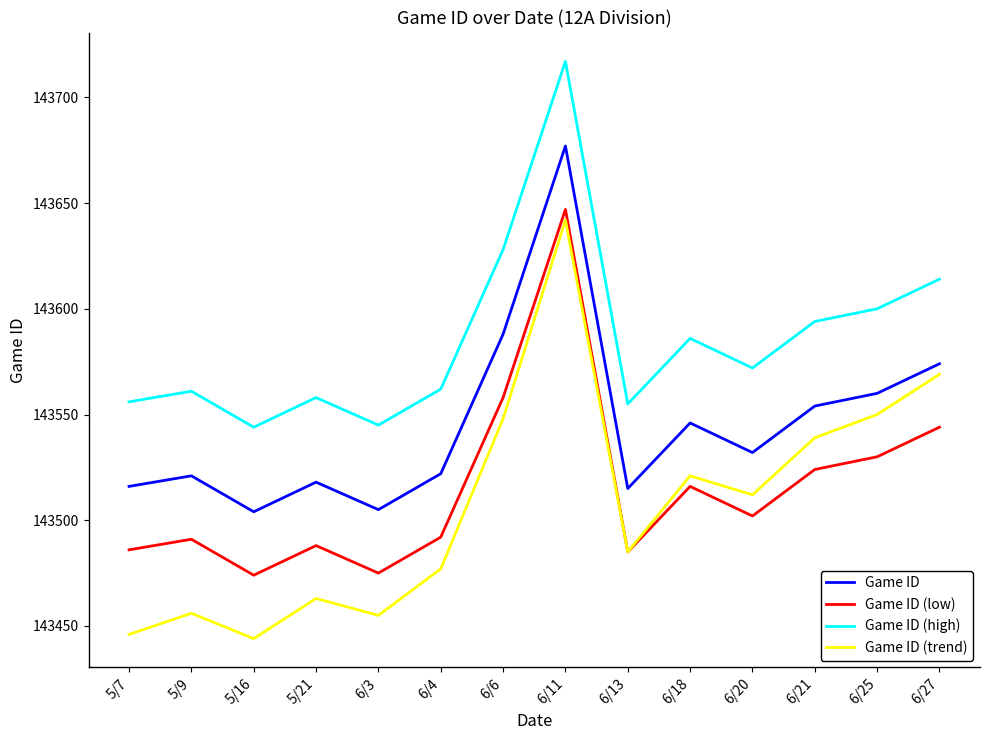

Which series changed the most between 5/16 and 6/27?

Game ID (trend)